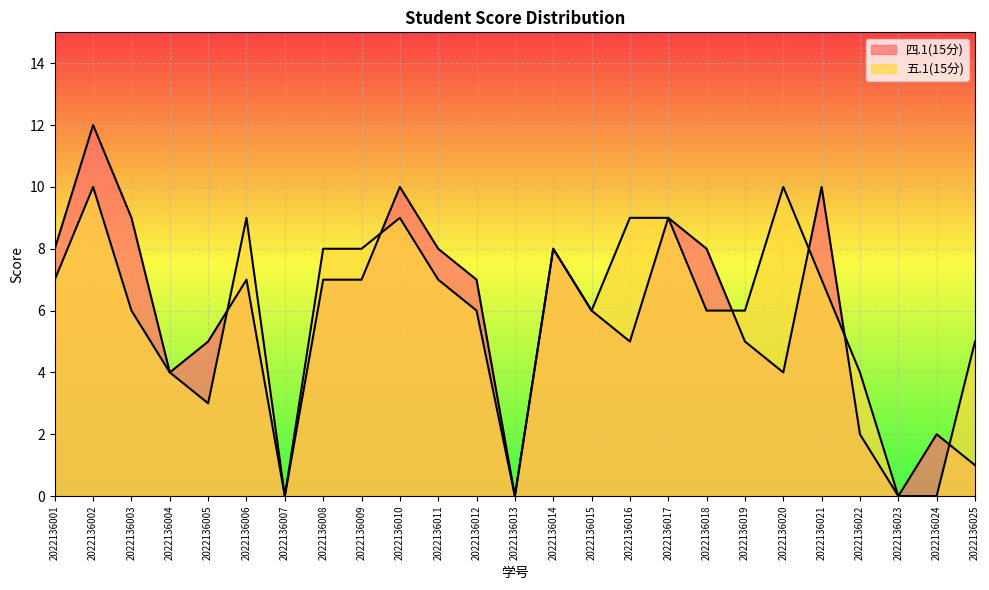

How many lines are shown in the chart?

2